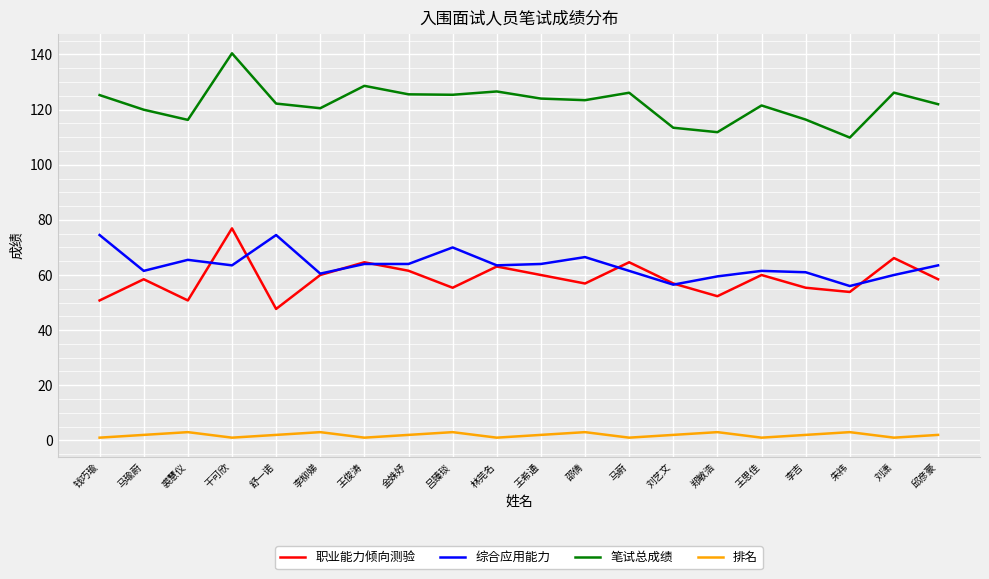

The value of 综合应用能力 at 邵倩 is 66.5. True or false?

True